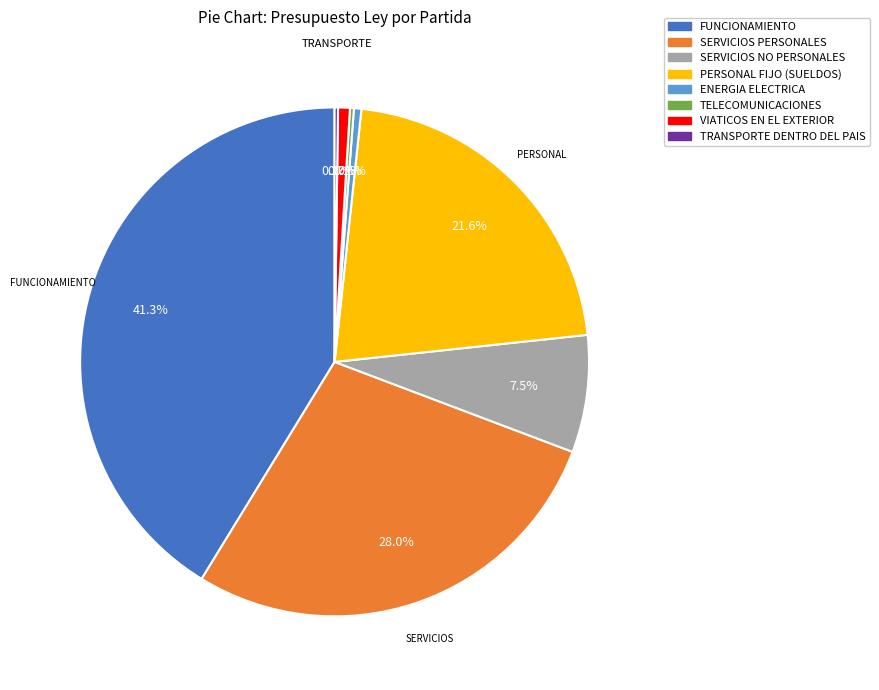

To the nearest percent, what is the average slice percentage?

12%